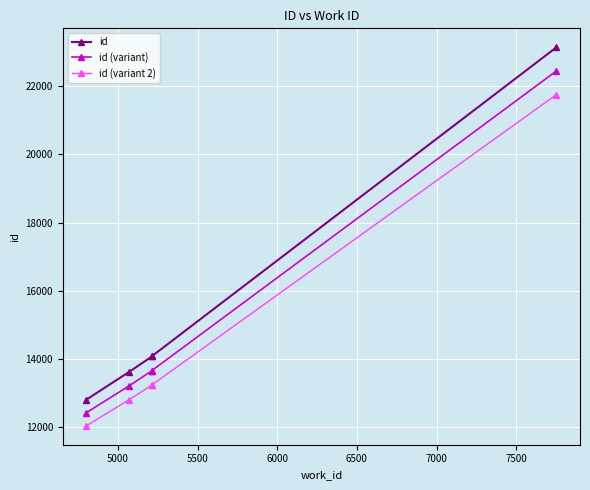

At how many categories does at least one series exceed 17387?

1